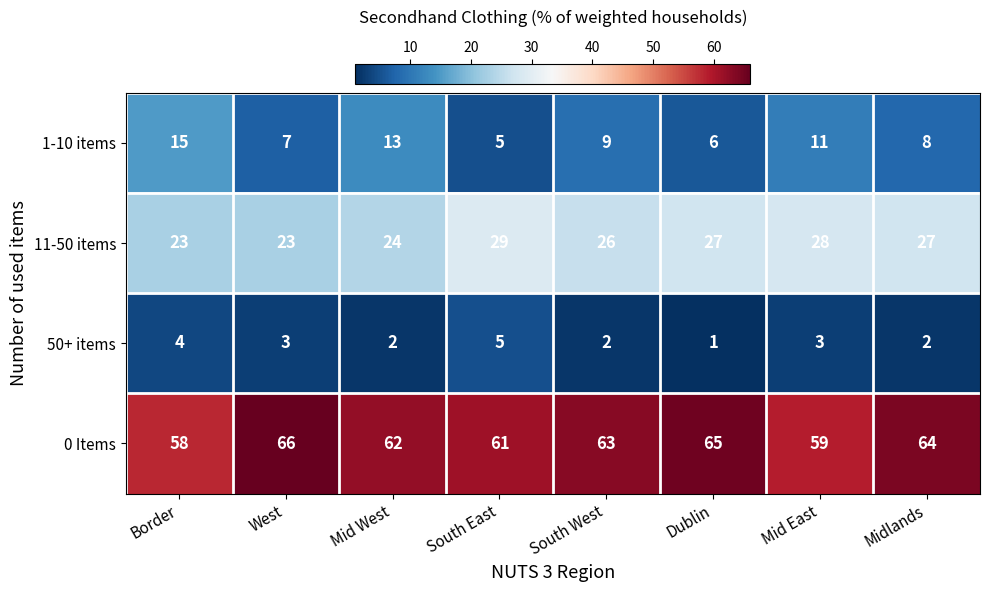

What is the minimum value for 0 Items?

58